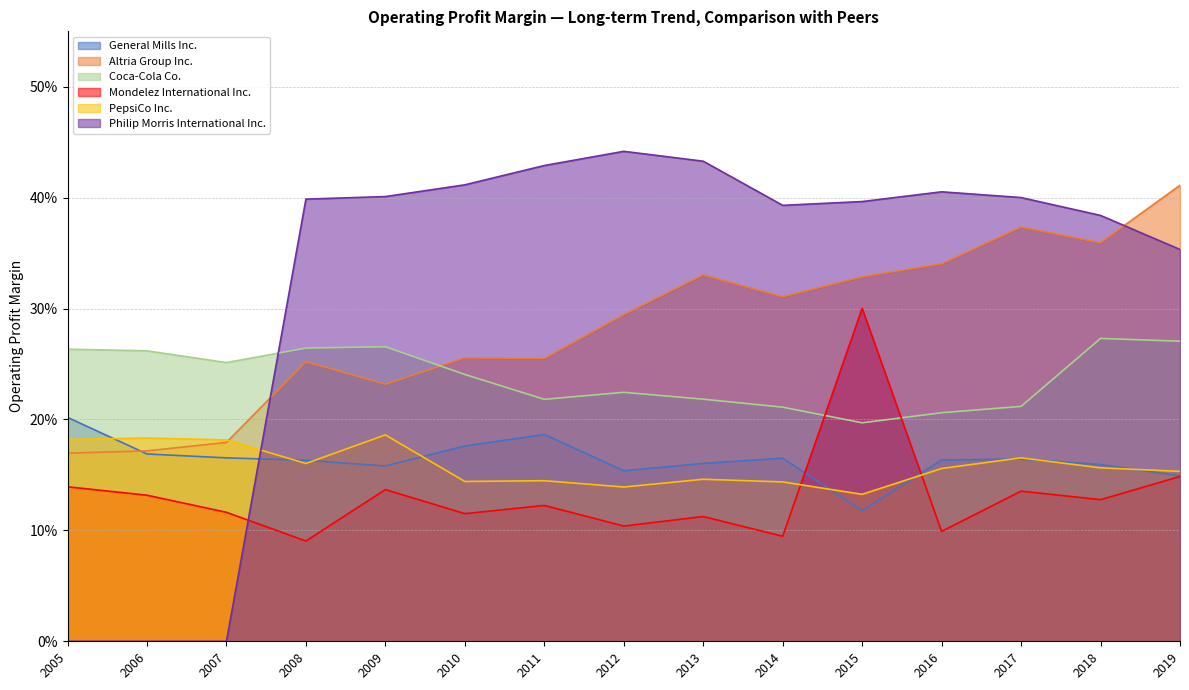

Is the value of General Mills Inc. at 2017 greater than the value of Coca-Cola Co. at 2010?

No